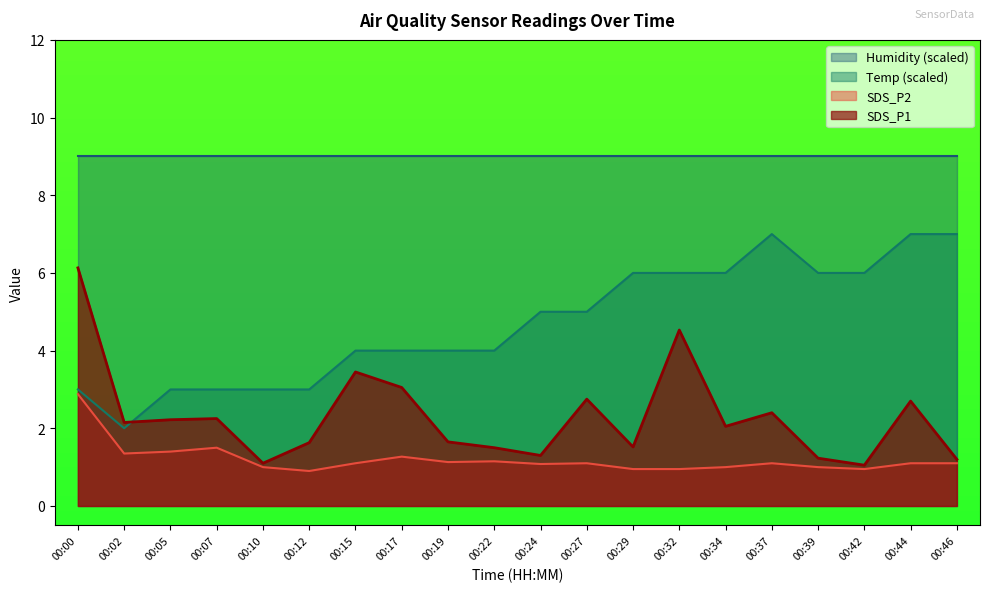

What is the value of the SDS_P2 point at the 13th from the left?

0.9